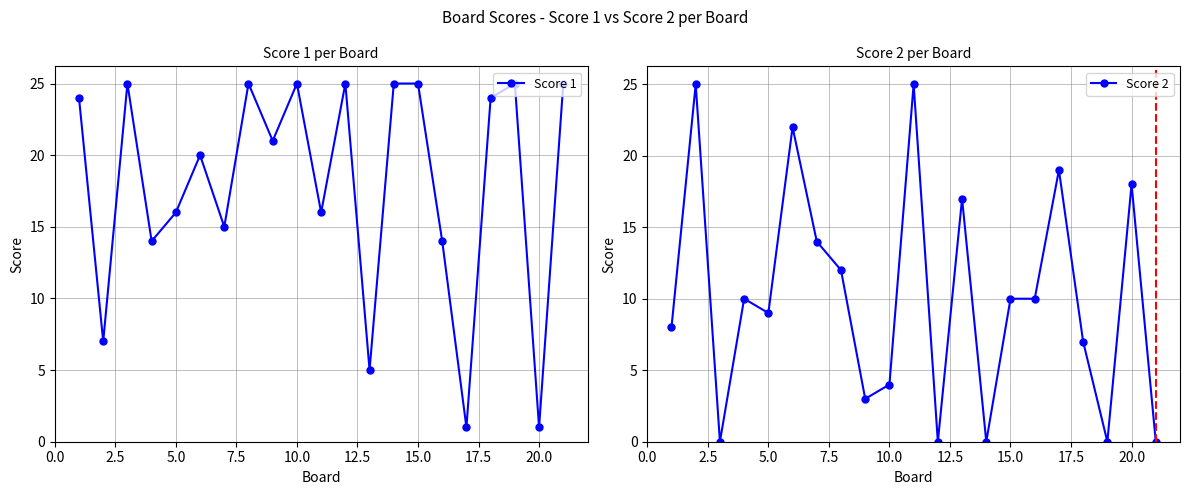

The value of Score 2 at 15.0 is 6. True or false?

False